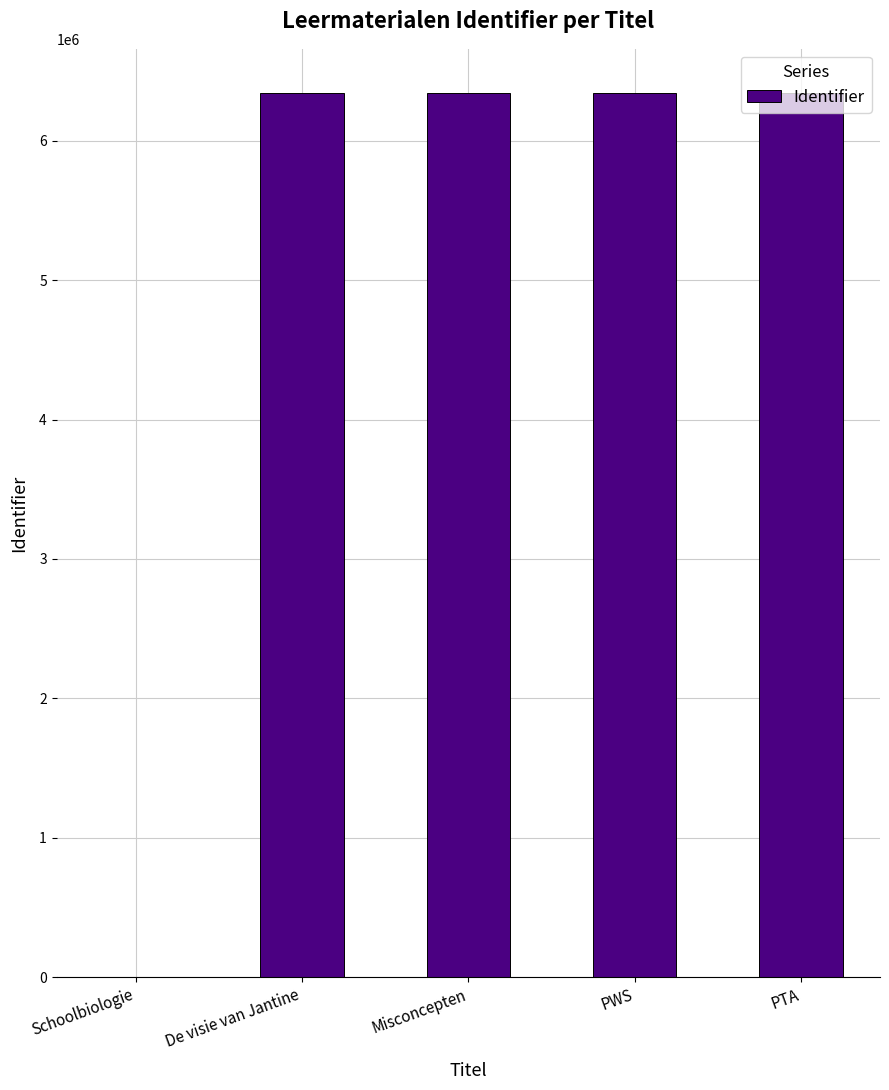

Is it true that the value at PTA is 6342093?

True